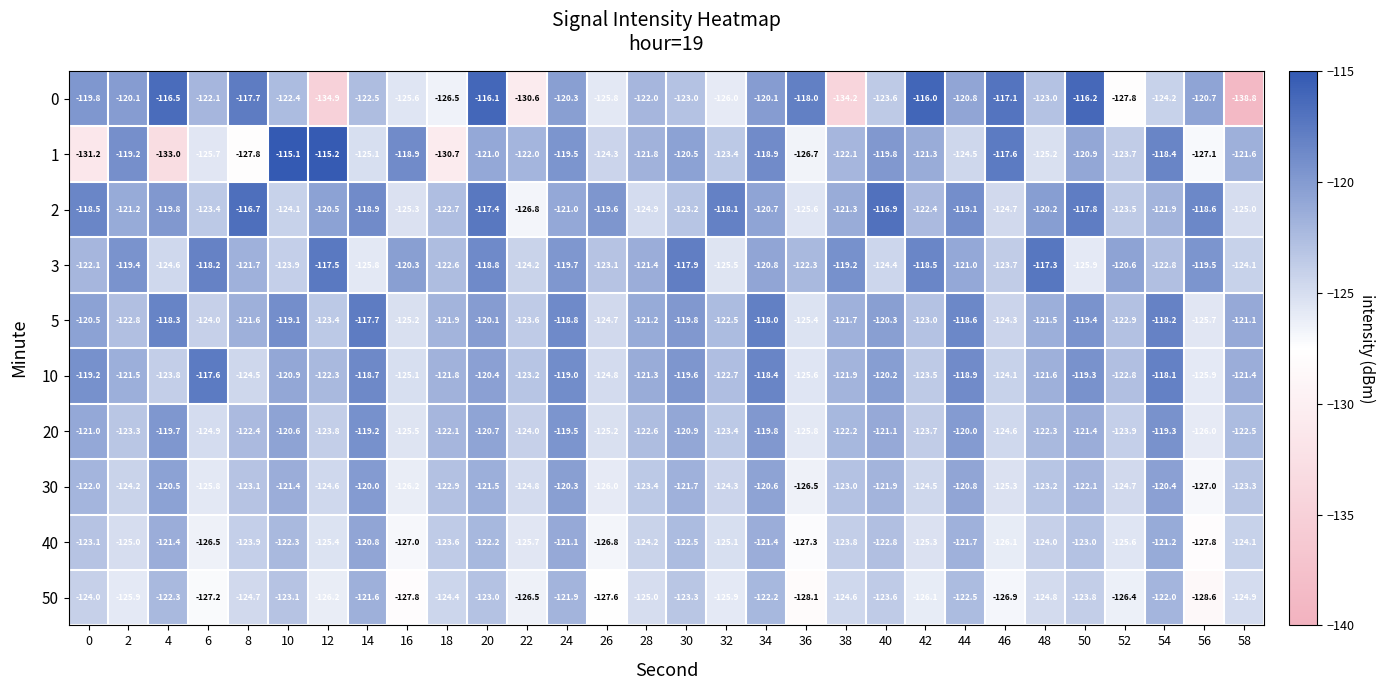

Is it true that 20 equals -122.3 at 48?

True